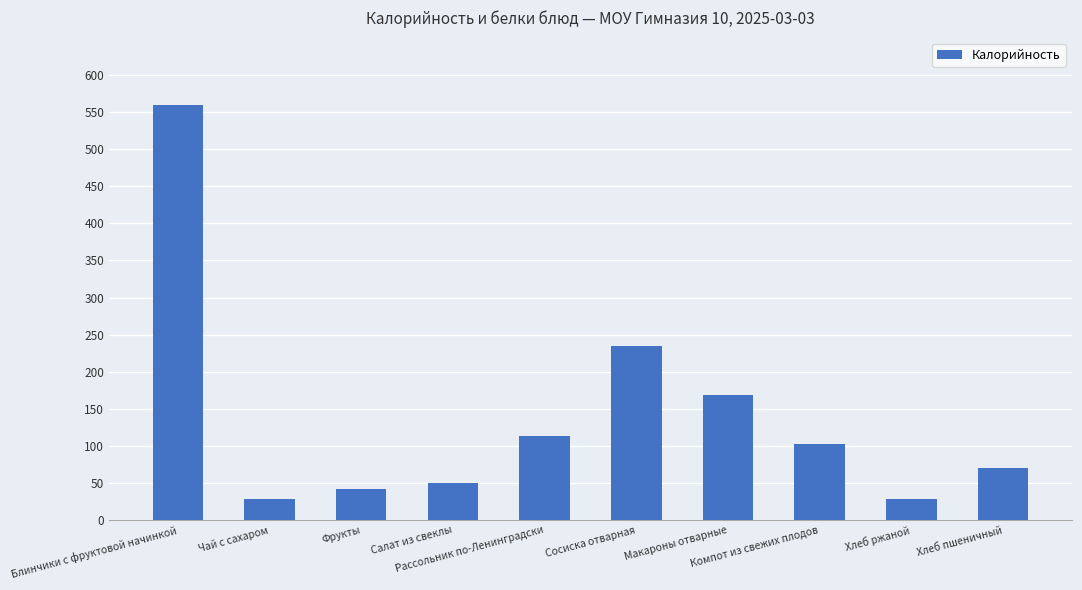

What is the difference between the values at Салат из свеклы and Фрукты?

7.8